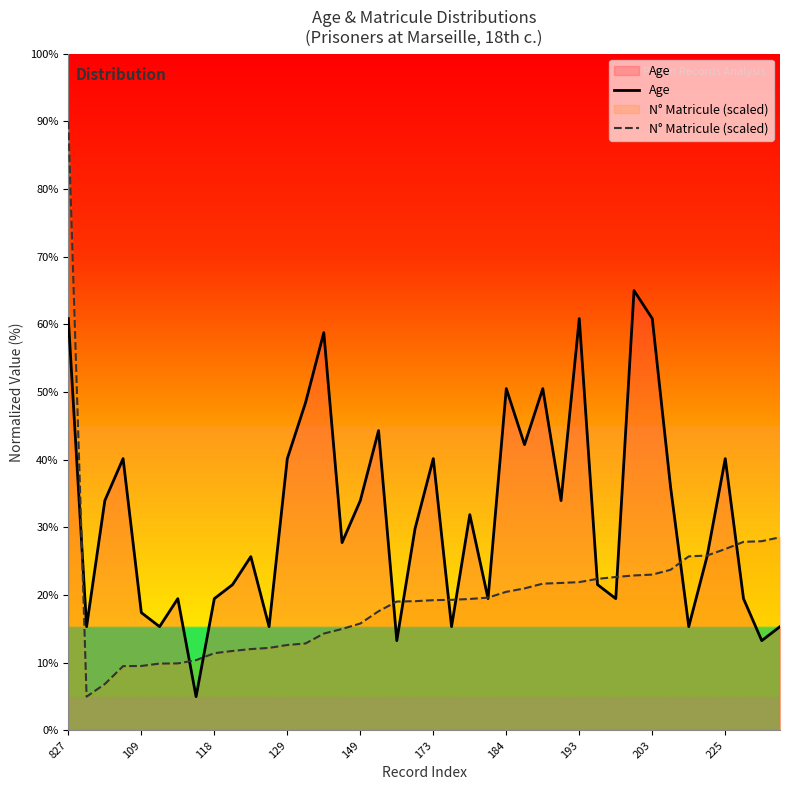

Count the number of data series in this chart.

2